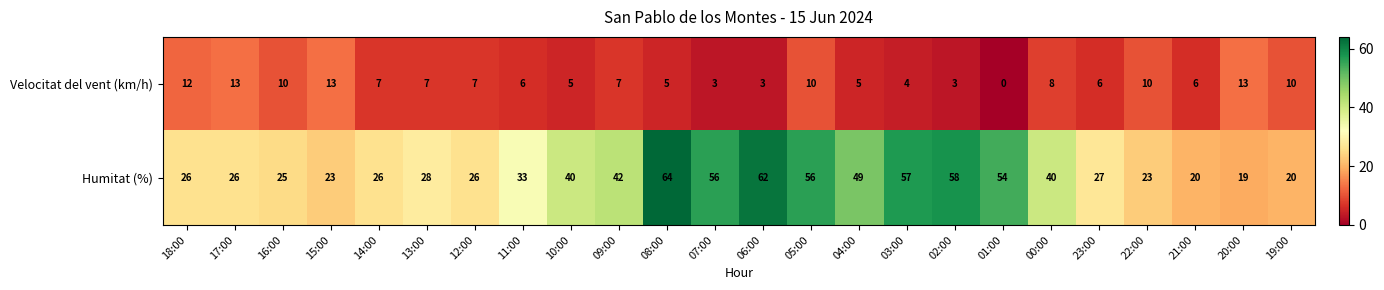

What is the total value across all series at 13:00?

35